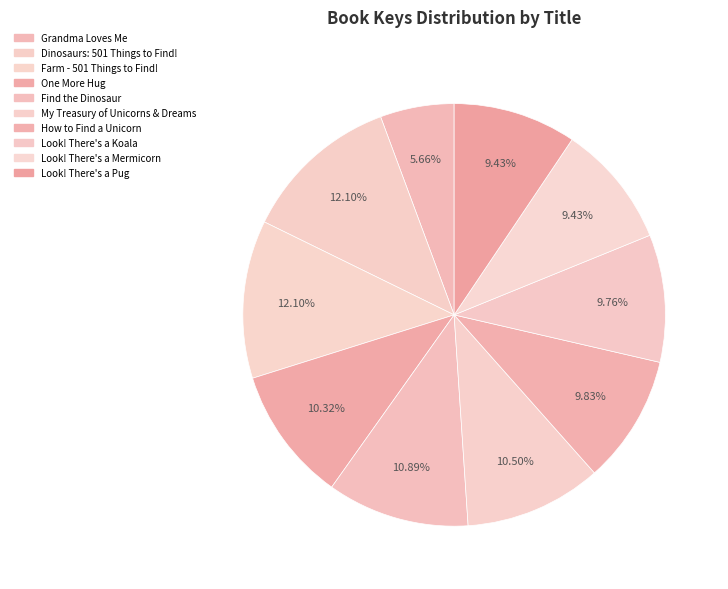

How many slices are in this pie chart?

10